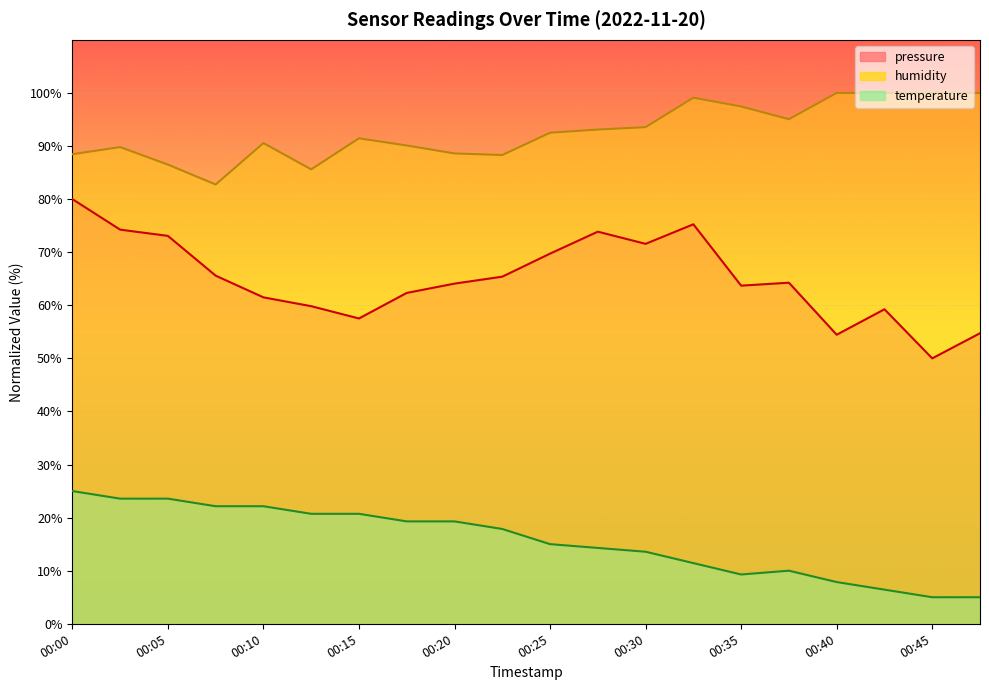

The pressure_norm series shows 69.7 at 00:25. True or false?

True